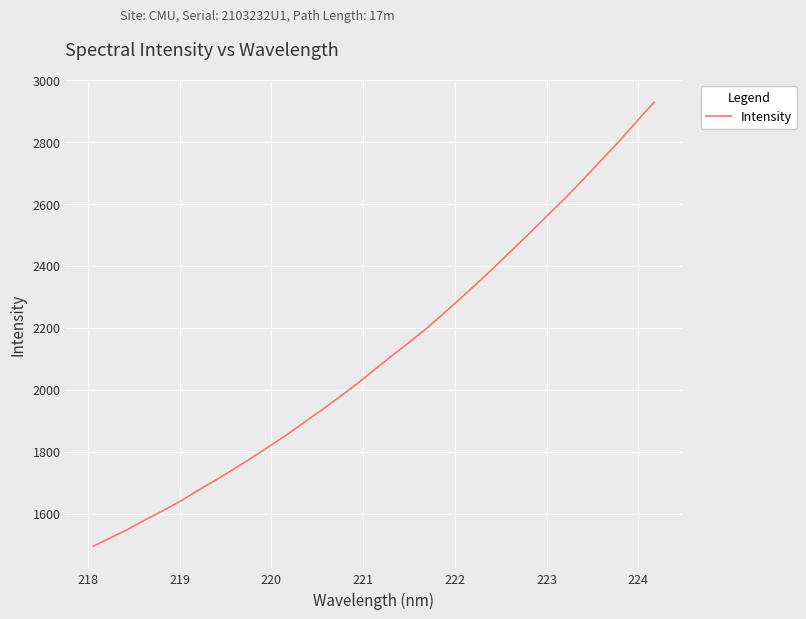

What is the maximum value shown in the chart?

2929.4